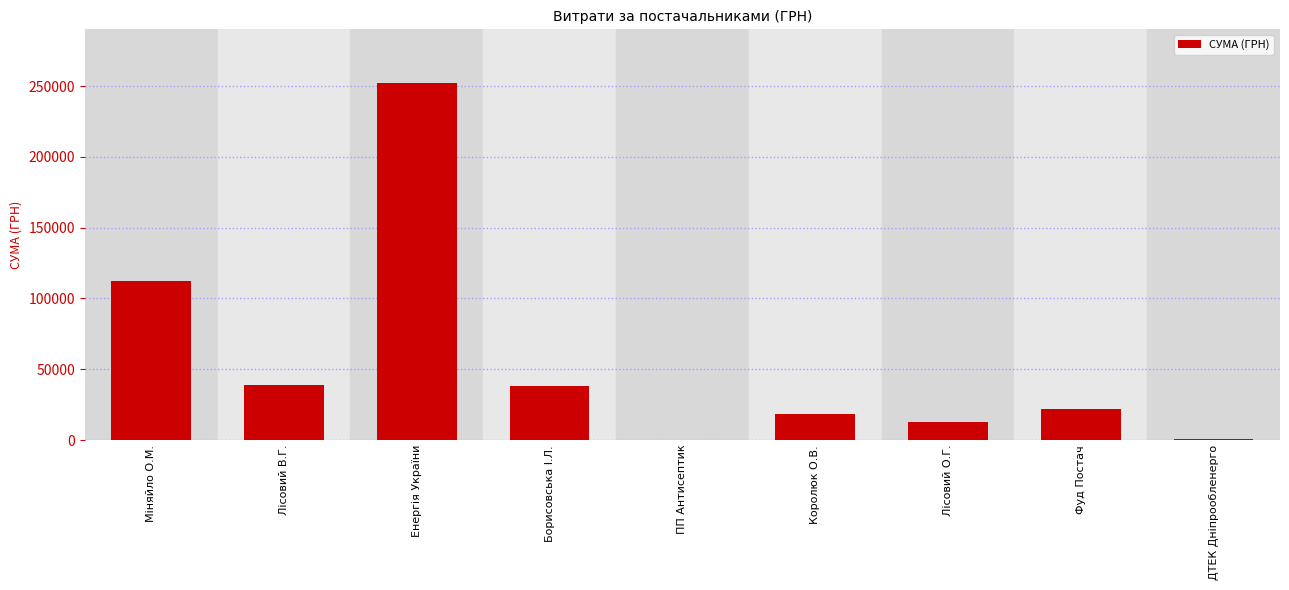

What is the sum of the values at Фуд Постач and ДТЕК Дніпрообленерго?

22501.0